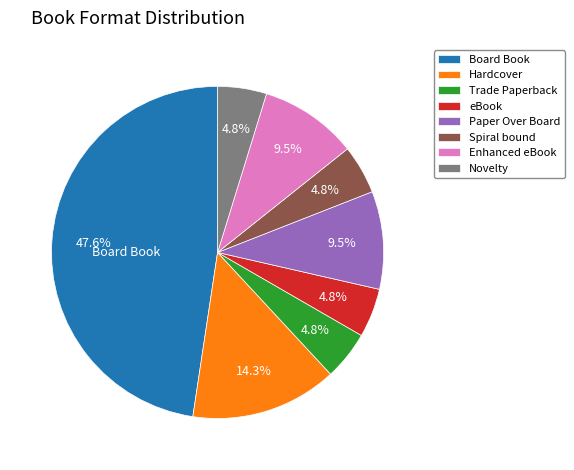

How many slices are in this pie chart?

8